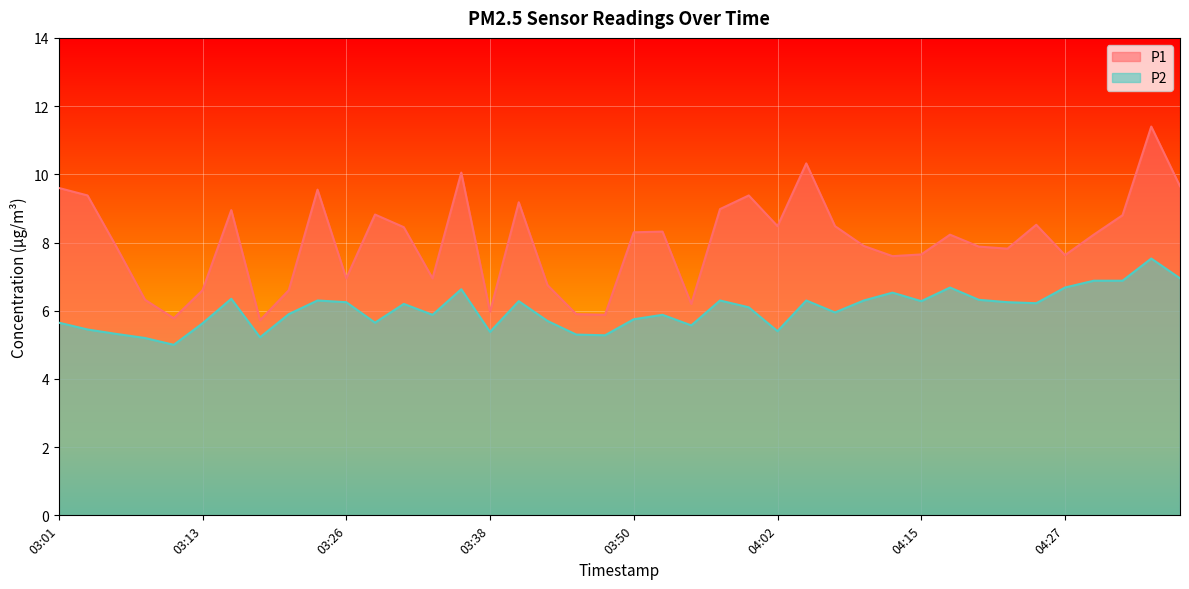

What is the label of the 17th point from the right?

03:58